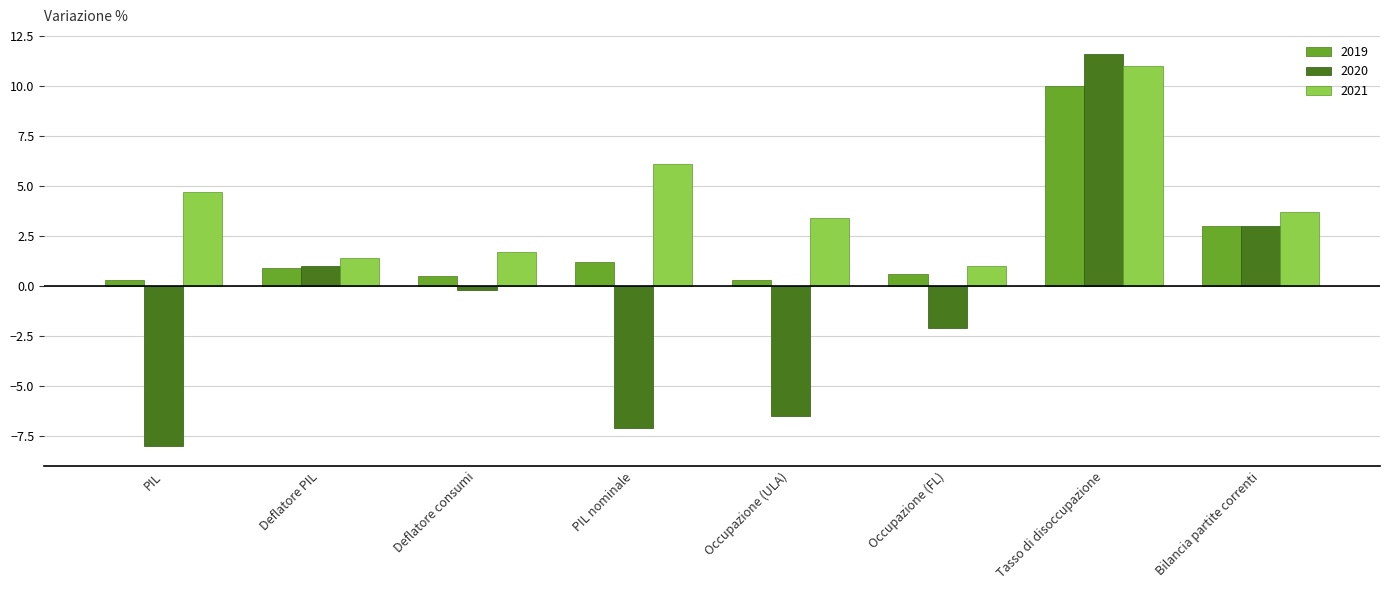

What is the spread (max minus min) of values at Tasso di disoccupazione?

1.6